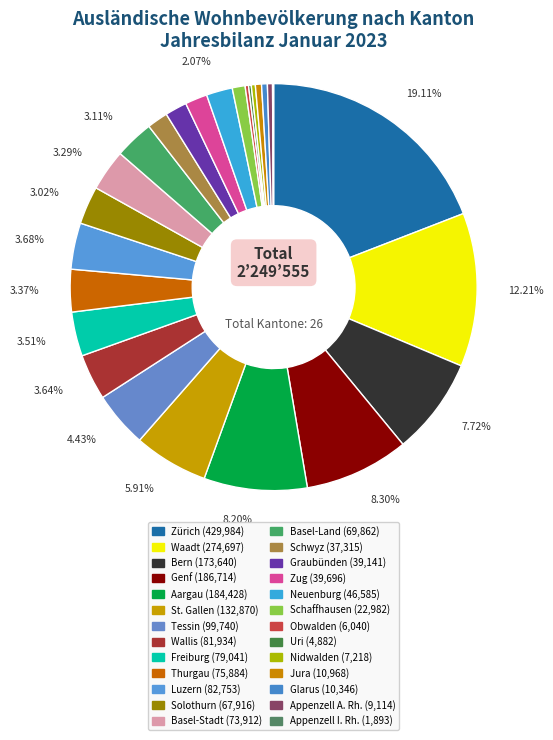

To the nearest percent, what is the difference between the largest and smallest slice percentages?

19%